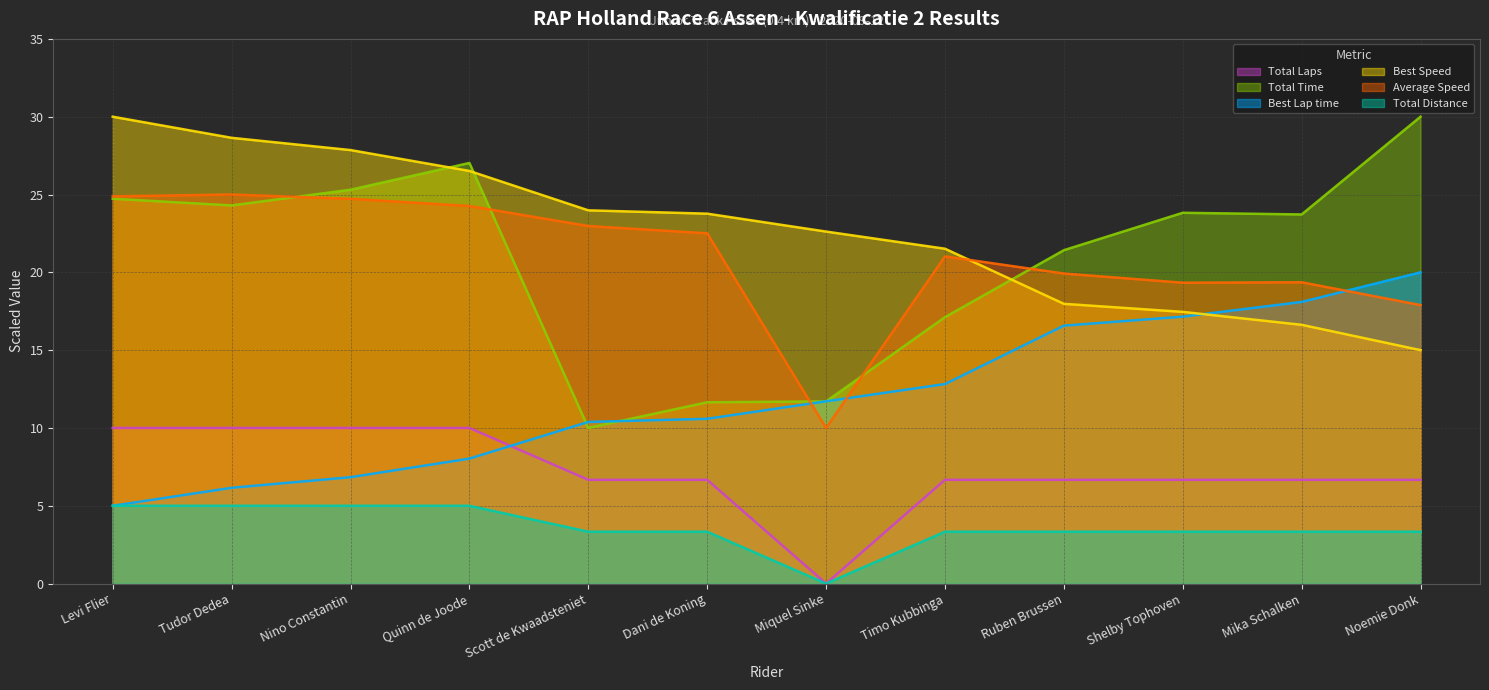

What are all the series names shown in the legend?

Total Laps, Total Time, Best Lap time, Best Speed, Average Speed, Total Distance